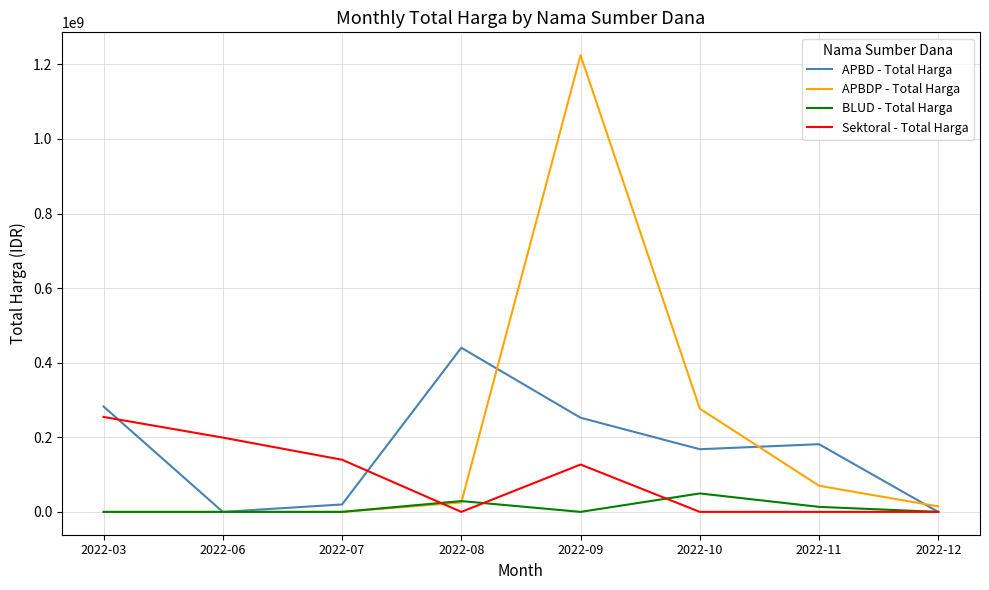

Which series changed the most between 2022-03 and 2022-06?

APBD - Total Harga